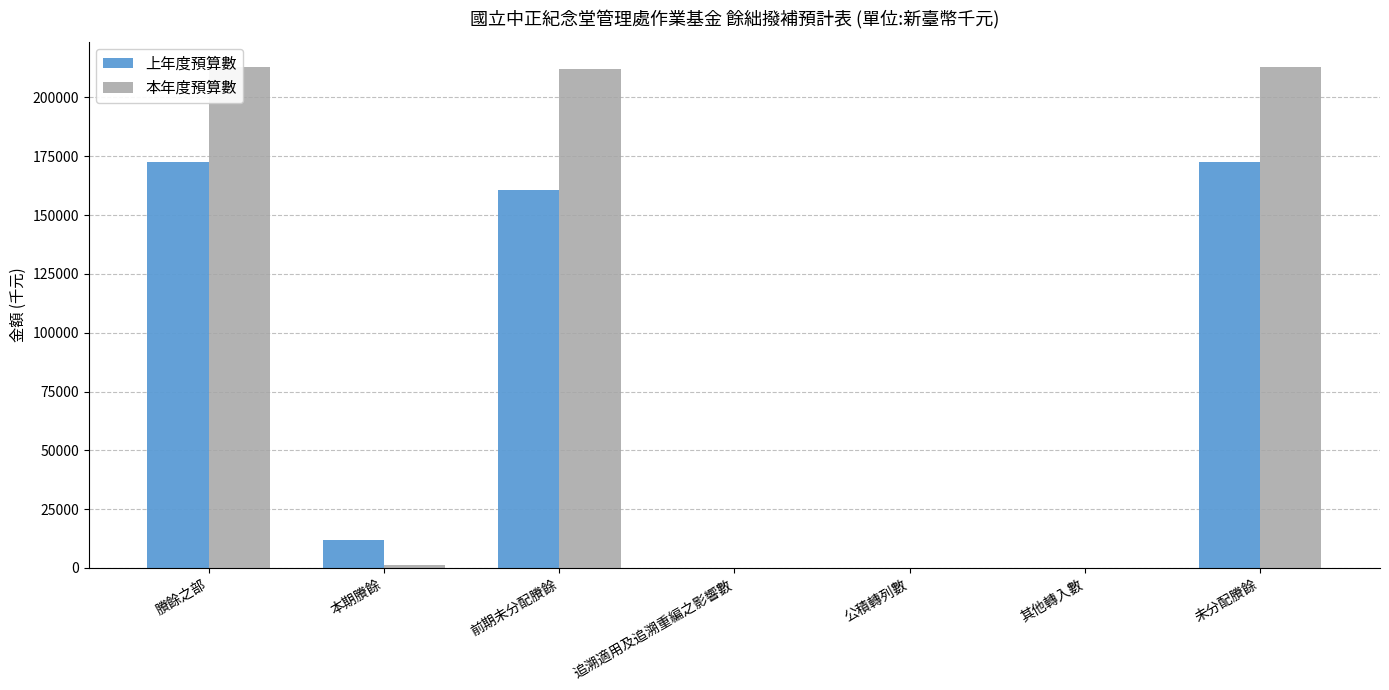

The value of 上年度預算數 at 前期未分配賸餘 is 160702. True or false?

True